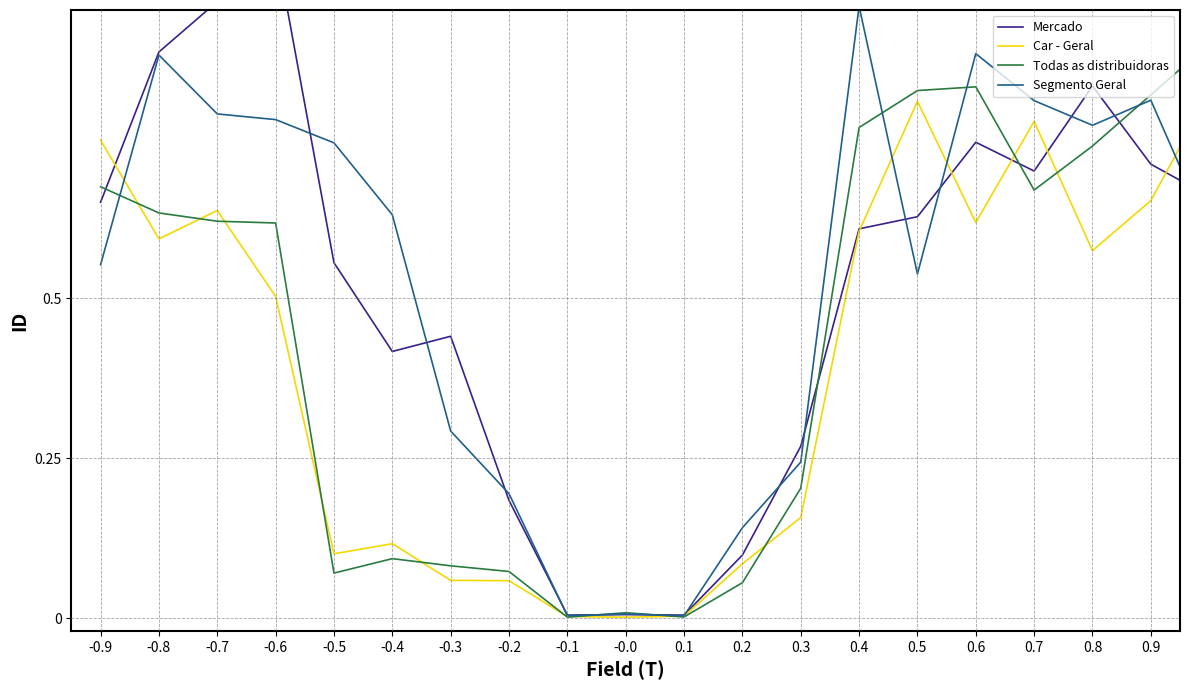

What is the approximate value of Todas as distribuidoras at -0.9?

0.7